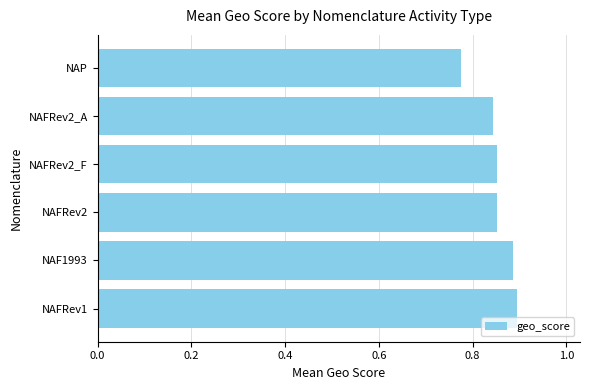

Which has a higher value, NAFRev2 or NAFRev1?

NAFRev1